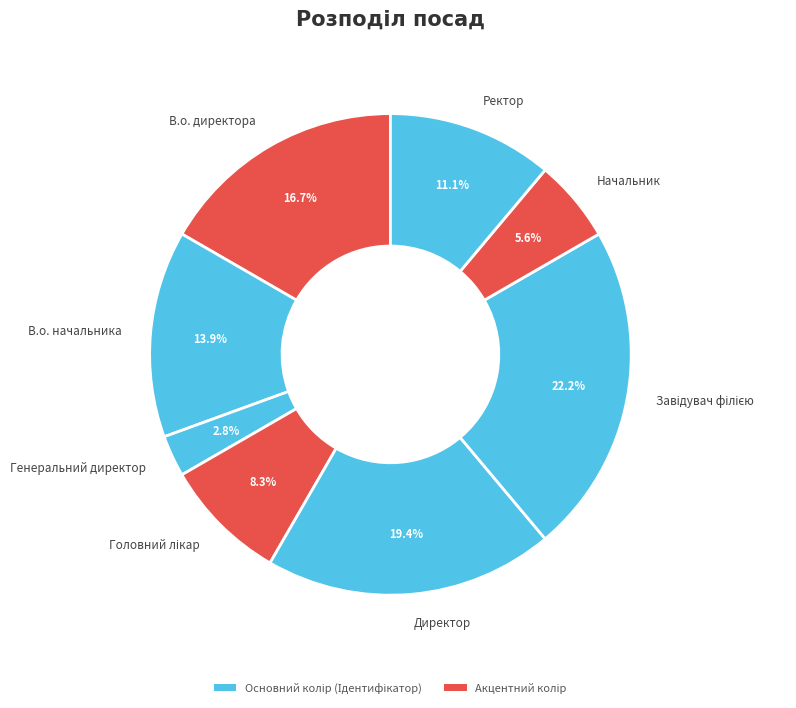

How many segments does this pie chart have?

8